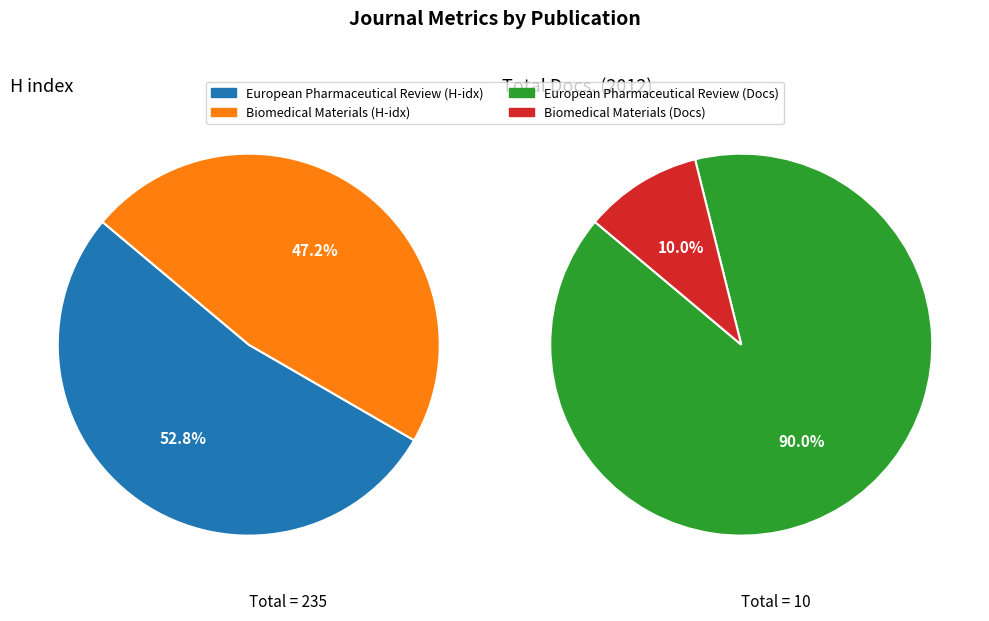

How many segments does this pie chart have?

2